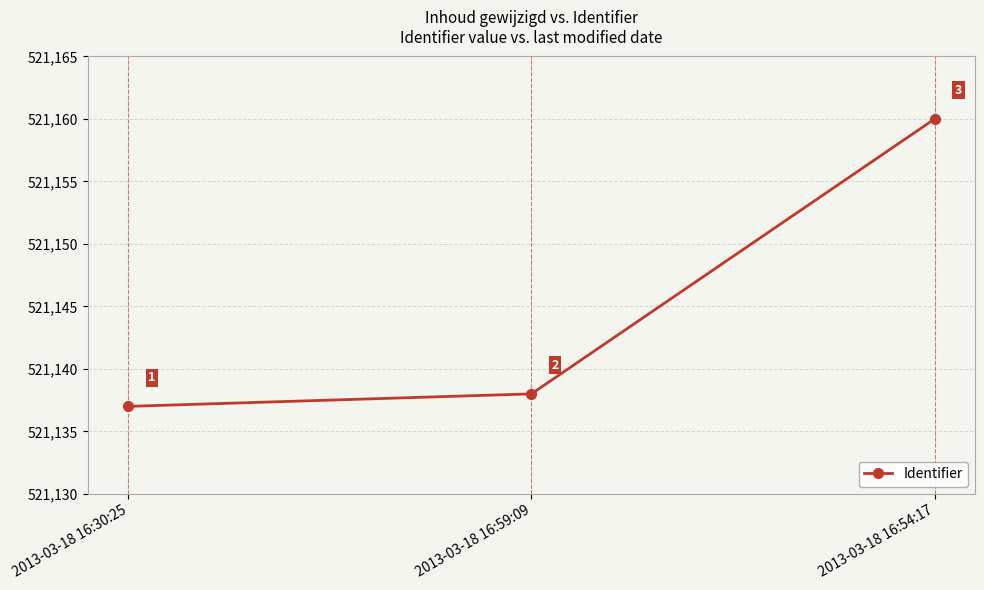

List the labels in order of value, largest first.

2013-03-18 16:54:17, 2013-03-18 16:59:09, 2013-03-18 16:30:25